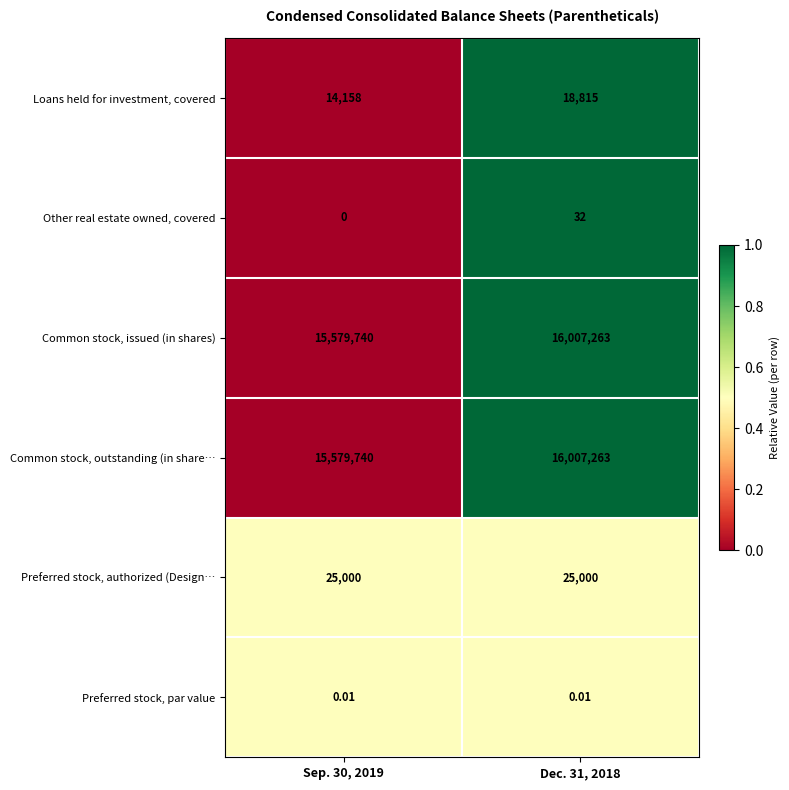

How many data points does each series have?

2